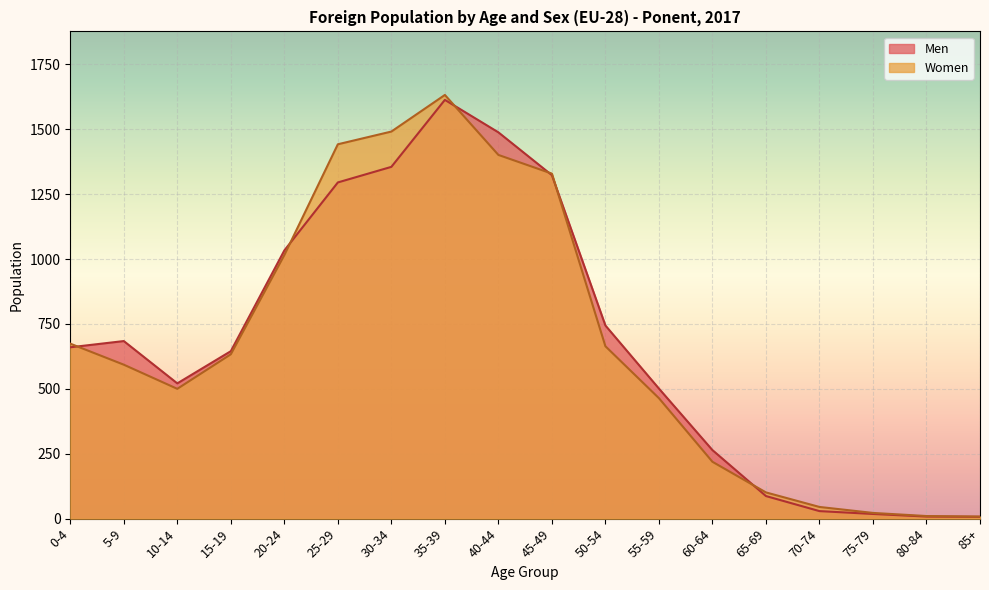

The value of Women at 55-59 is 464. True or false?

True